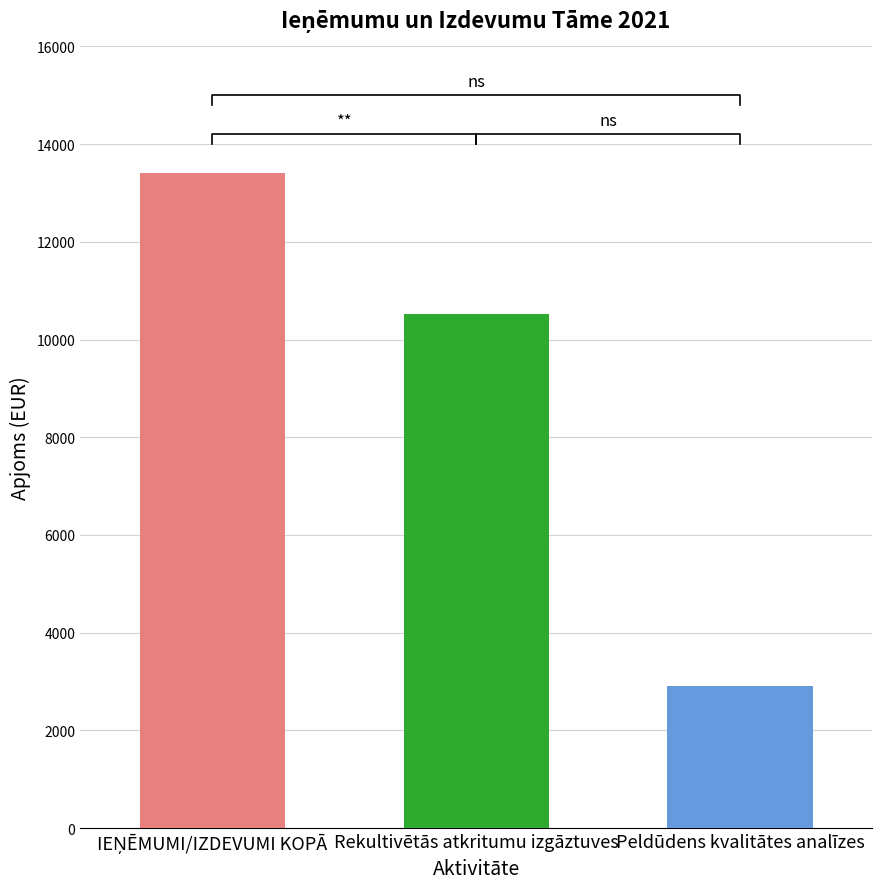

What position from the right is Rekultivētās atkritumu izgāztuves?

2